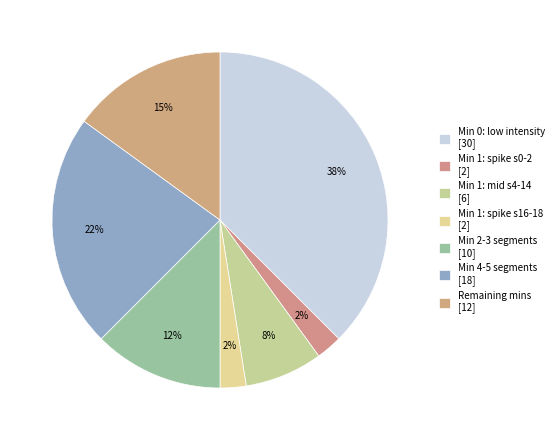

How many slices are in this pie chart?

7